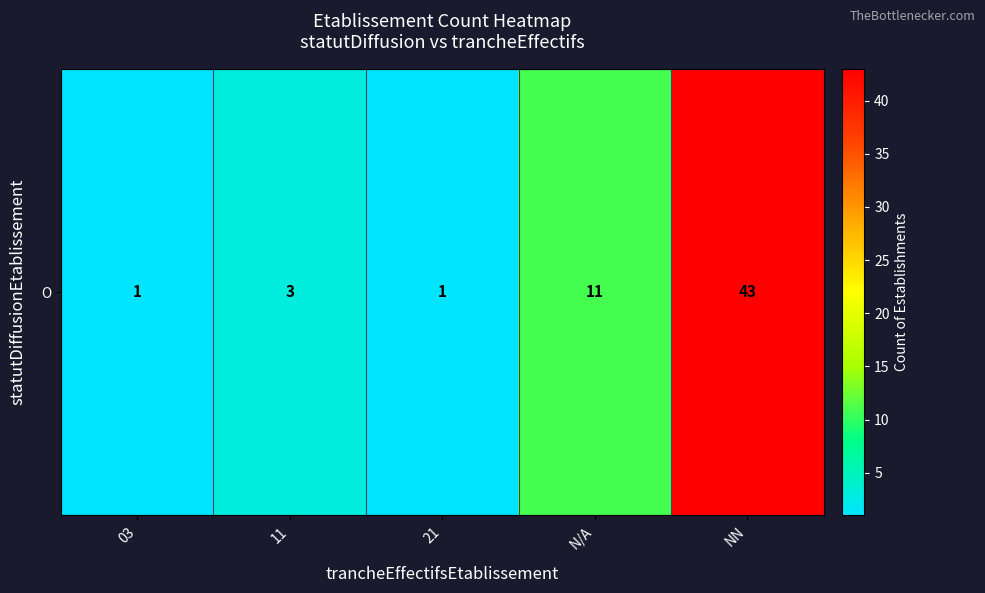

List the labels in order of value, largest first.

NN, N/A, 11, 03, 21